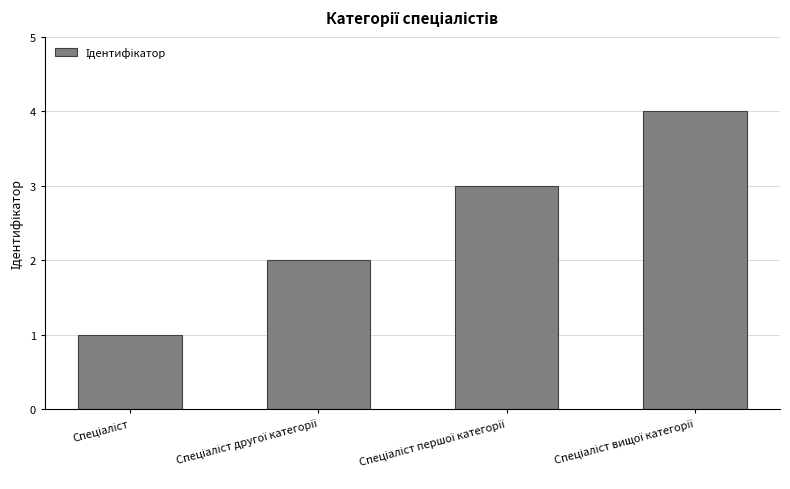

What is the maximum value shown in the chart?

4